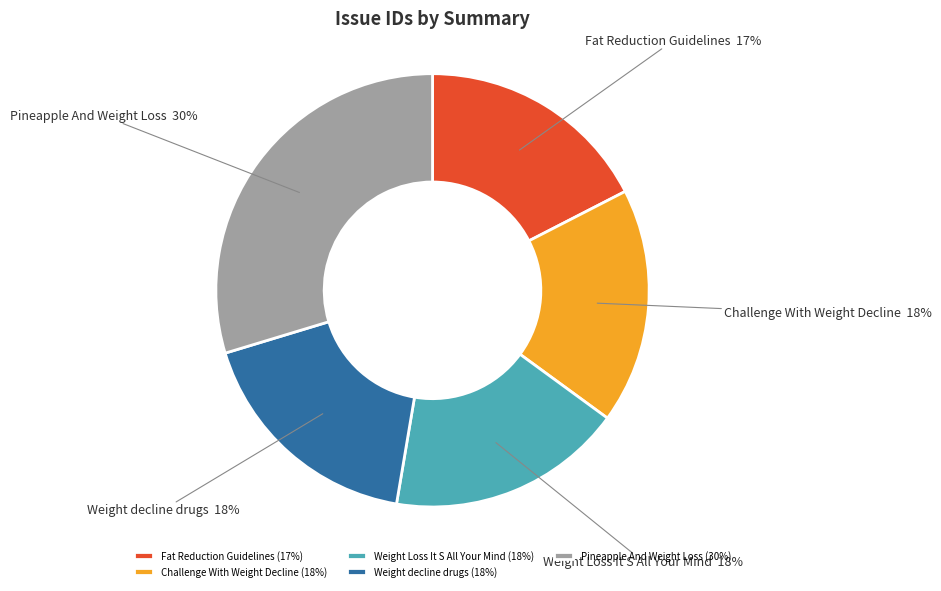

To the nearest percent, what is the average slice percentage?

20%